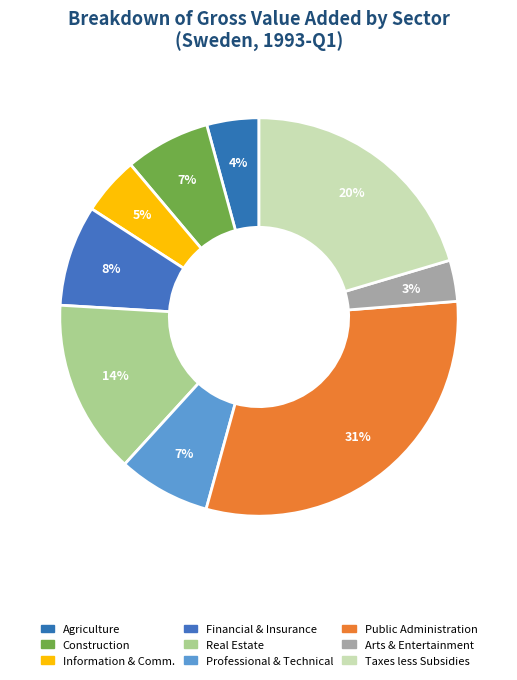

How many segments does this pie chart have?

9